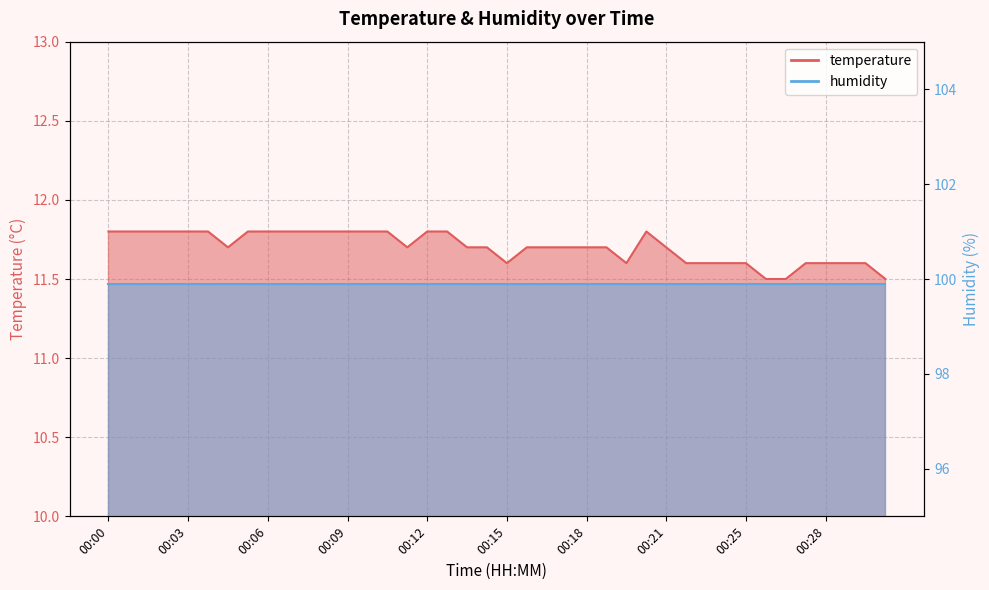

Where is the data nearest to the value 11?

00:25